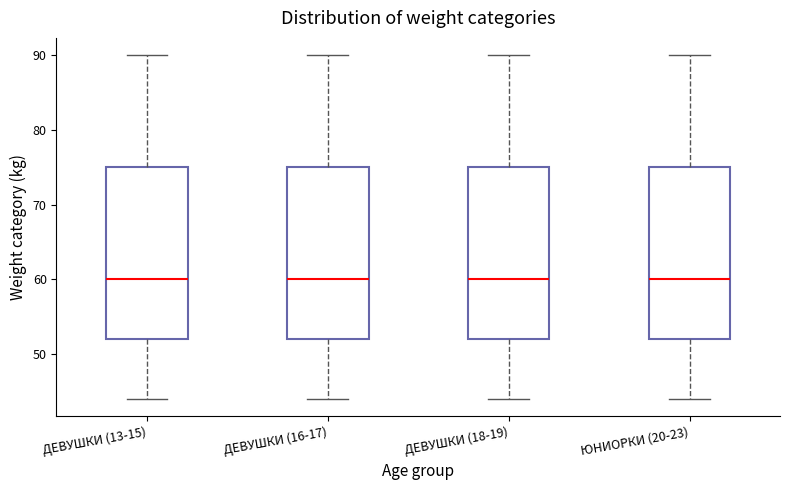

Where does the median line of the box for ДЕВУШКИ (18-19) sit on the y-axis? The values are not printed on the chart, so give them approximately, as read against the axis.

60